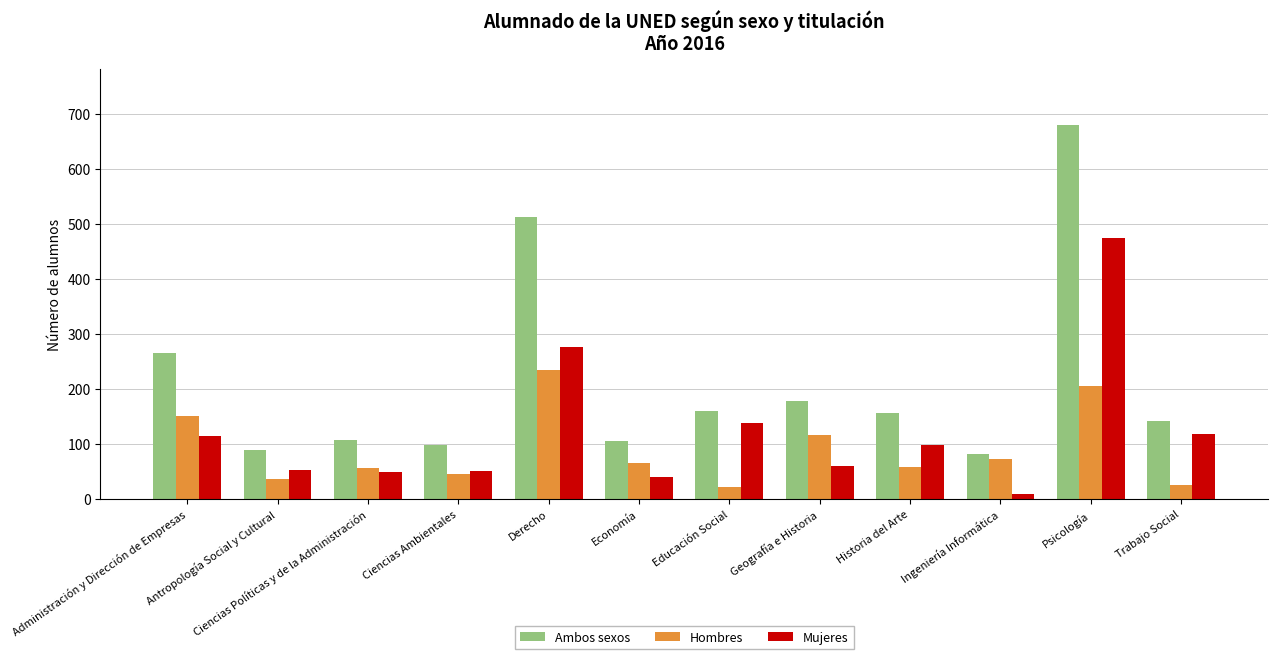

What position from the right is Derecho?

8